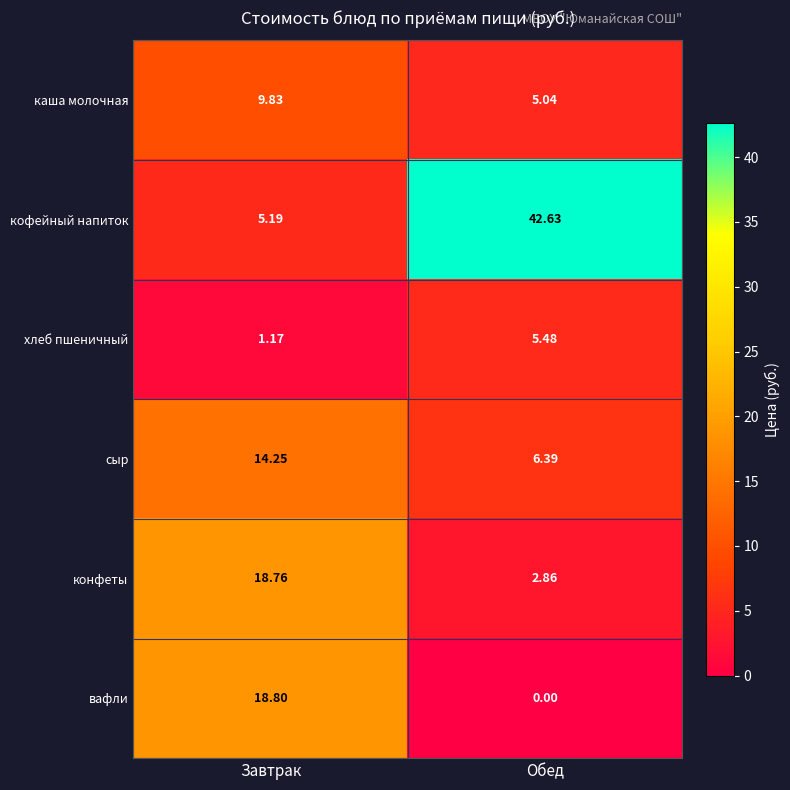

Between Завтрак and Обед, which series saw the biggest shift?

кофейный напиток